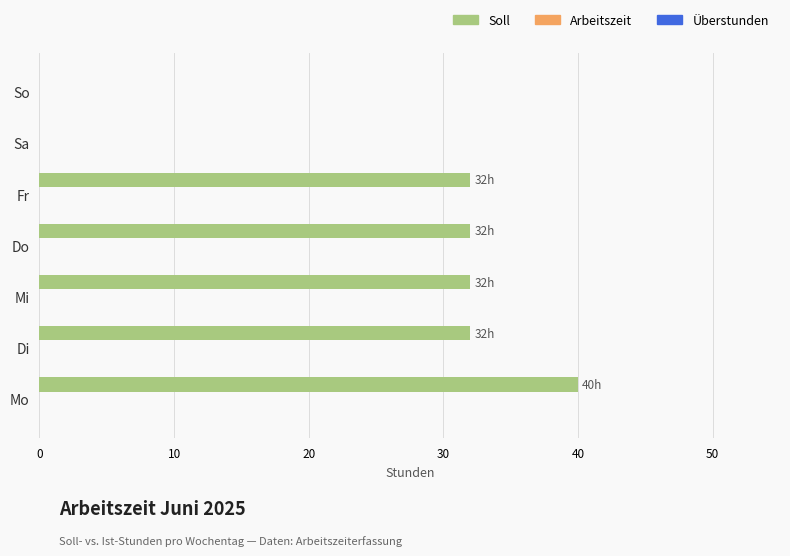

How many data points does each series have?

7